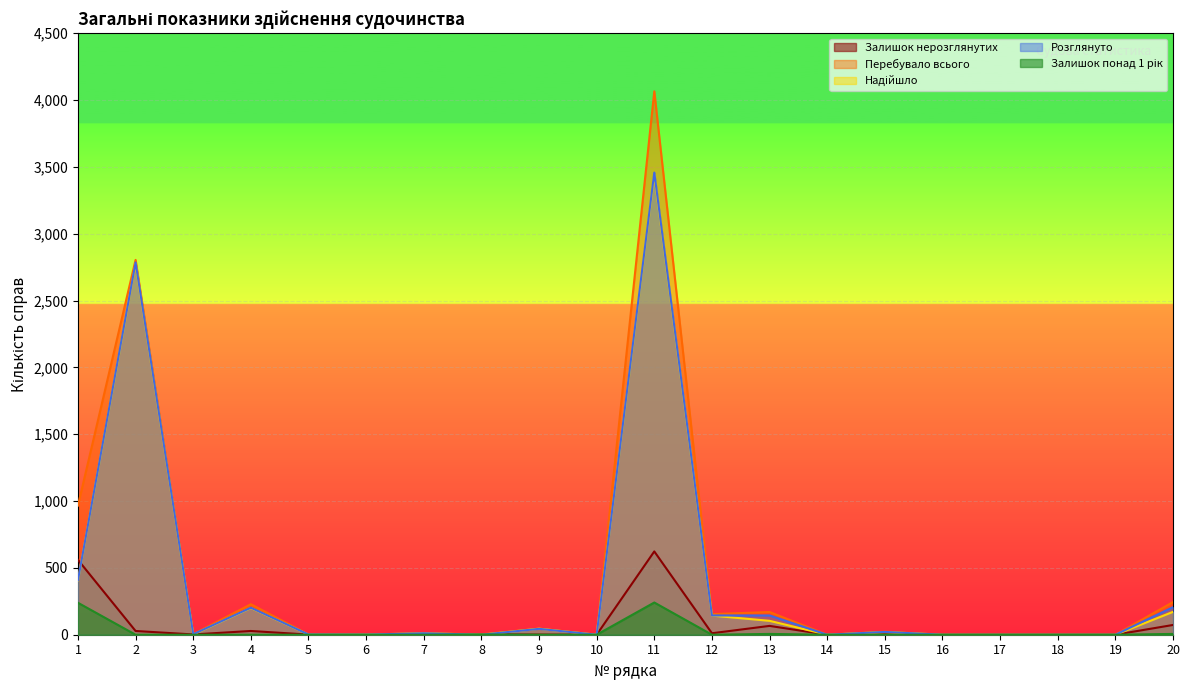

What is the sum of the Надійшло values at 15 and 12?

163